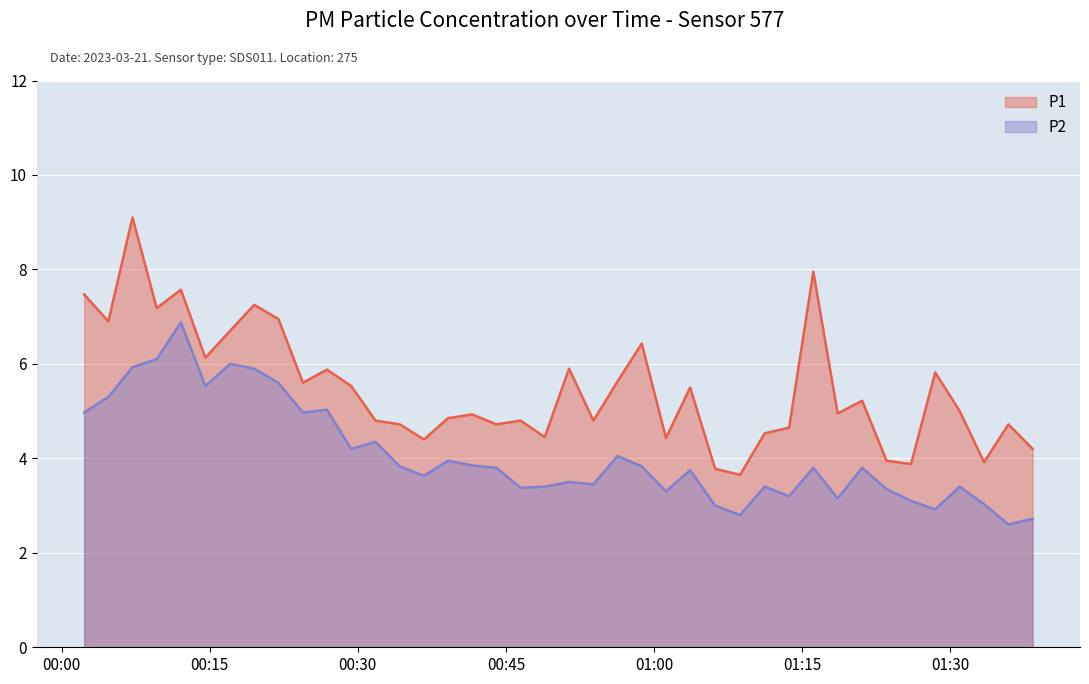

How many data points in P1 are less than 5?

20